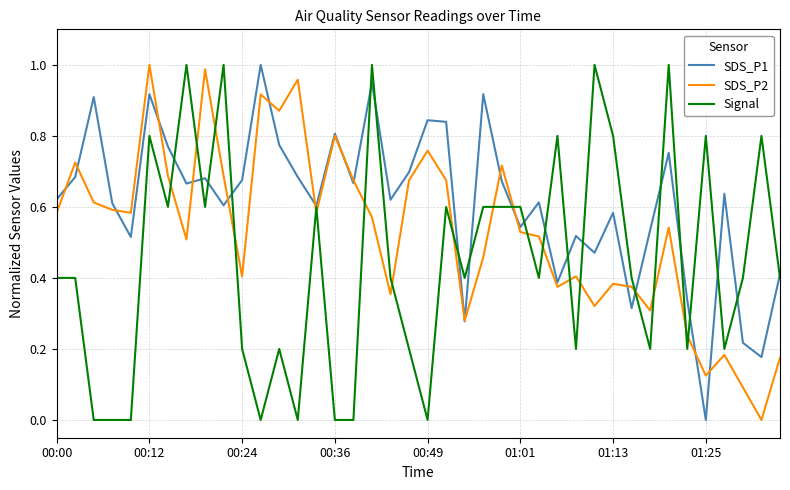

After their last crossing, which series has the higher values: SDS_P2 or Signal?

Signal